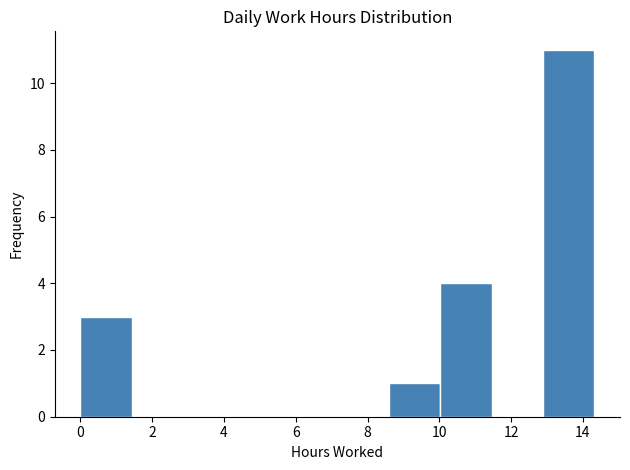

Reading left to right, transcribe this chart: for each bar, give the range it covers on the x-axis and its height. Neither the bar edges nor the heights are printed on the chart, so give them approximately, as read against the axes.

0.0 to 1.4: 3
1.4 to 2.8: 0
2.8 to 4.2: 0
4.2 to 5.8: 0
5.8 to 7.2: 0
7.2 to 8.6: 0
8.6 to 10.0: 1
10.0 to 11.4: 4
11.4 to 12.8: 0
12.8 to 14.4: 11